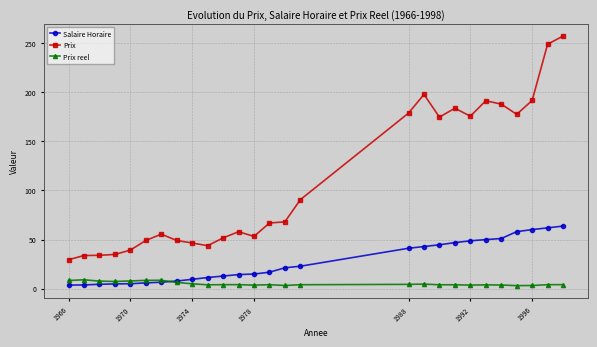

Rank the series by their maximum value, from lowest to highest.

Prix reel, Salaire Horaire, Prix